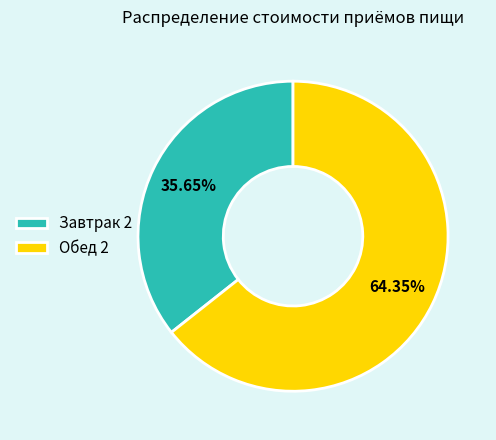

Count the number of slices in the pie.

2